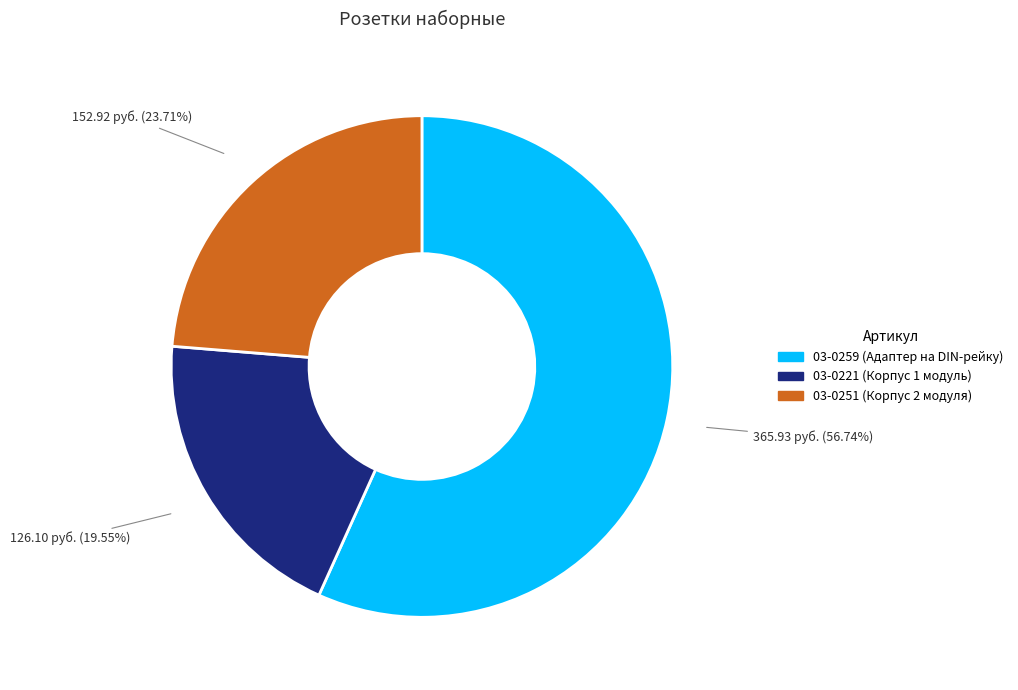

Which has a higher value, 03-0251 or 03-0259?

03-0259